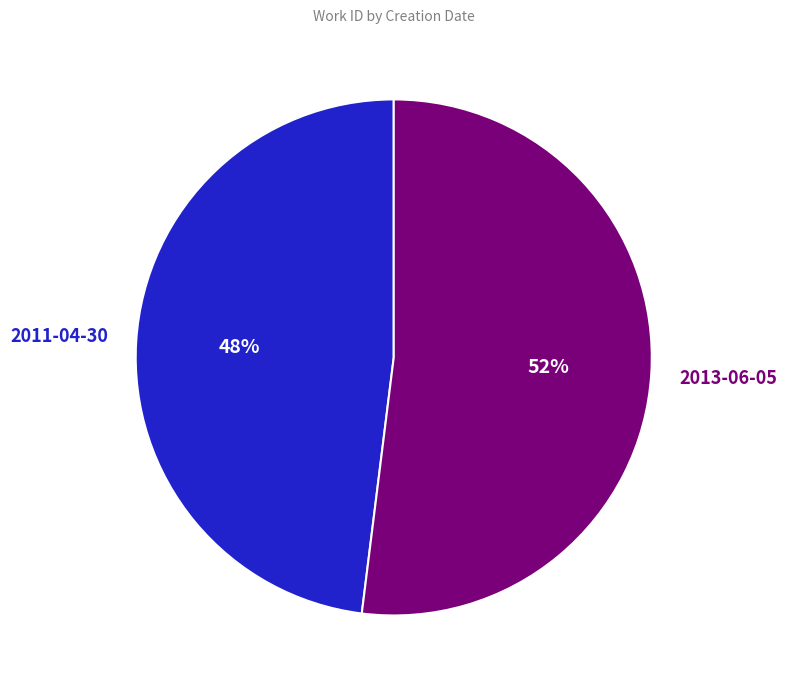

Which category accounts for the majority?

2013-06-05